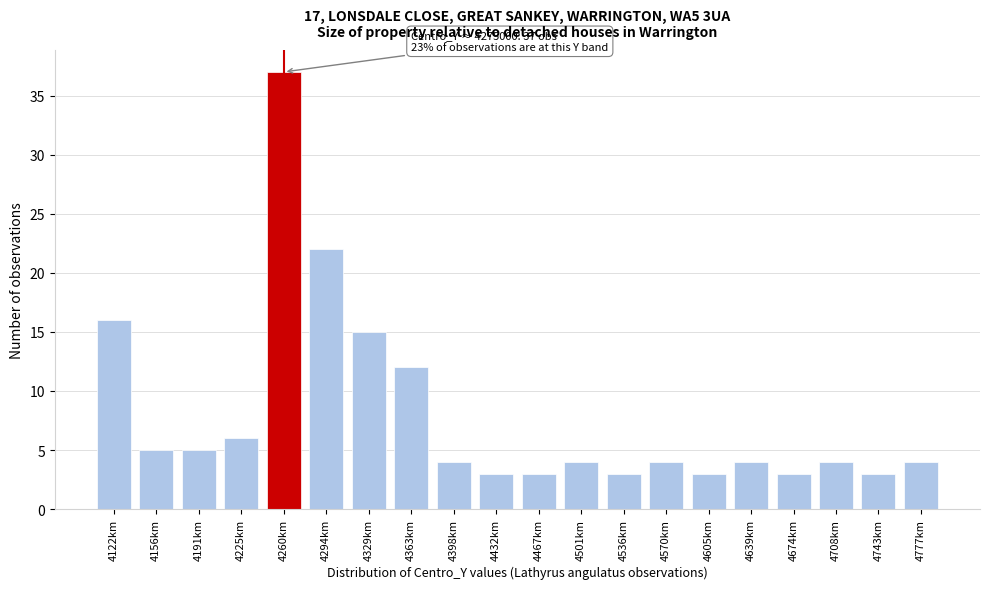

Reading right to left, extract all data points from this chart.

4777km=4	4743km=3	4708km=4	4674km=3	4639km=4	4605km=3	4570km=4	4536km=3	4501km=4	4467km=3	4432km=3	4398km=4	4363km=12	4329km=15	4294km=22	4260km=37	4225km=6	4191km=5	4156km=5	4122km=16